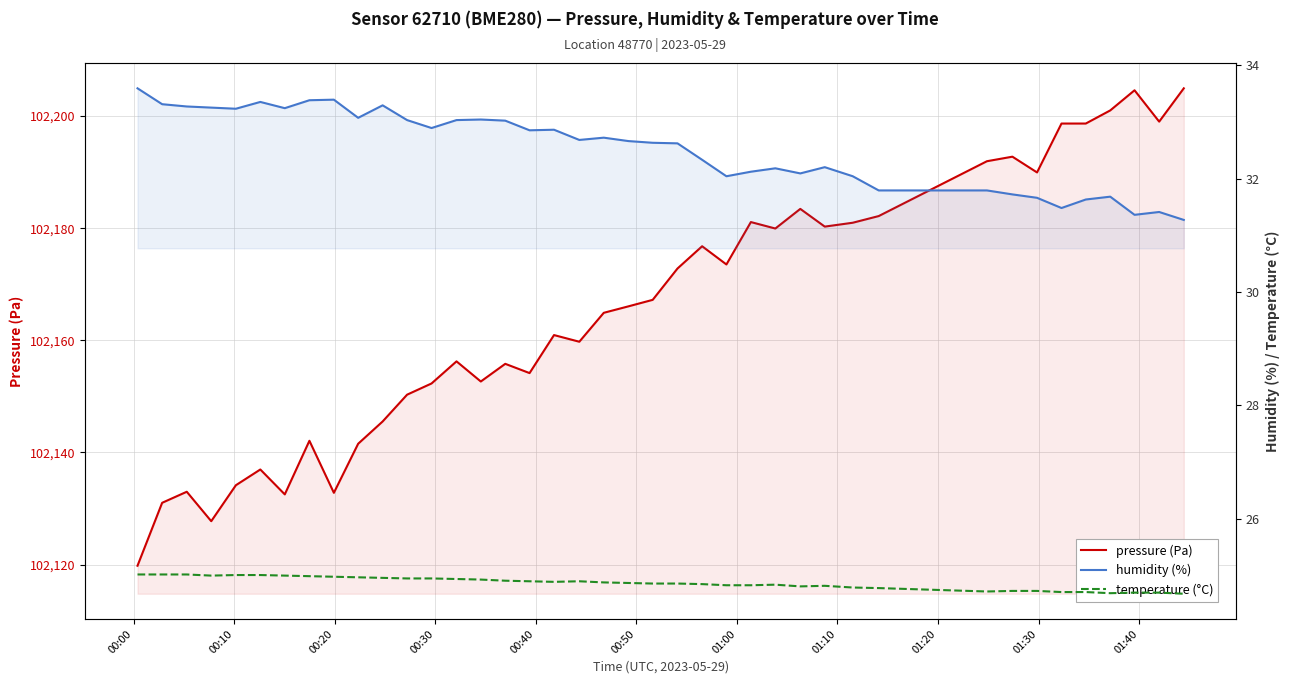

What is the difference between the maximum and second lowest values in the pressure (Pa) series?

77.2